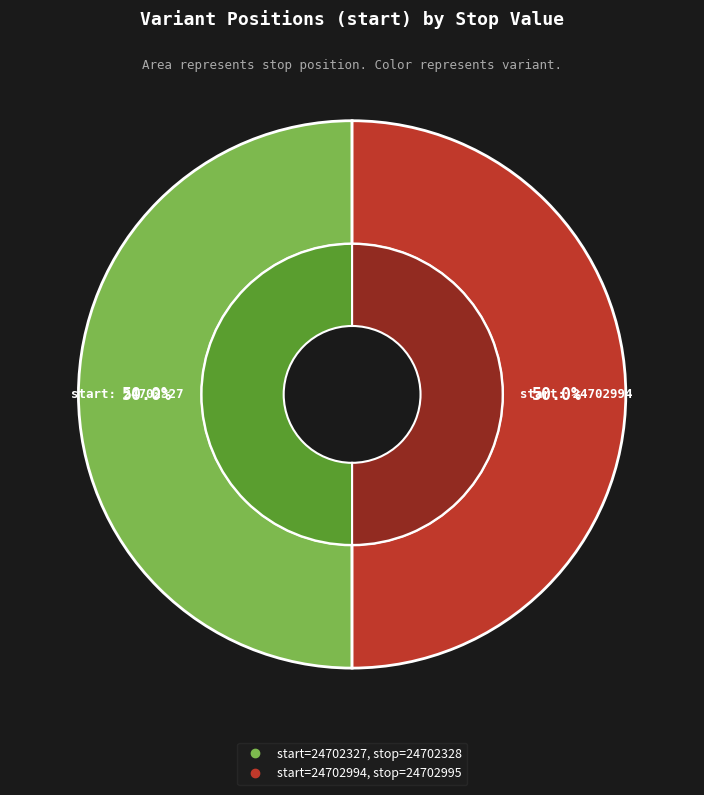

Which has a higher value, 24702994 or 24702327?

24702994